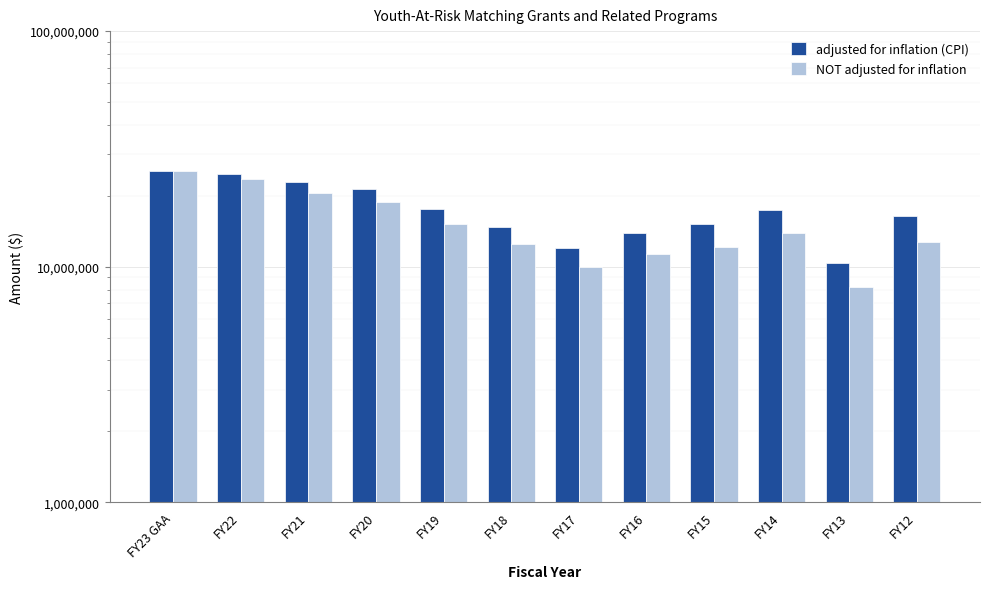

Reading left to right, extract all data points from this chart.

adjusted for inflation (CPI): 25518048	24701616	22926854	21410433	17542518	14708116	12059827	13951727	15116385	17378753	10412347	16395880
NOT adjusted for inflation: 25518048	23677285	20536857	18749343	15123151	12422124	9962124	11314449	12178039	13901178	8201178	12700000